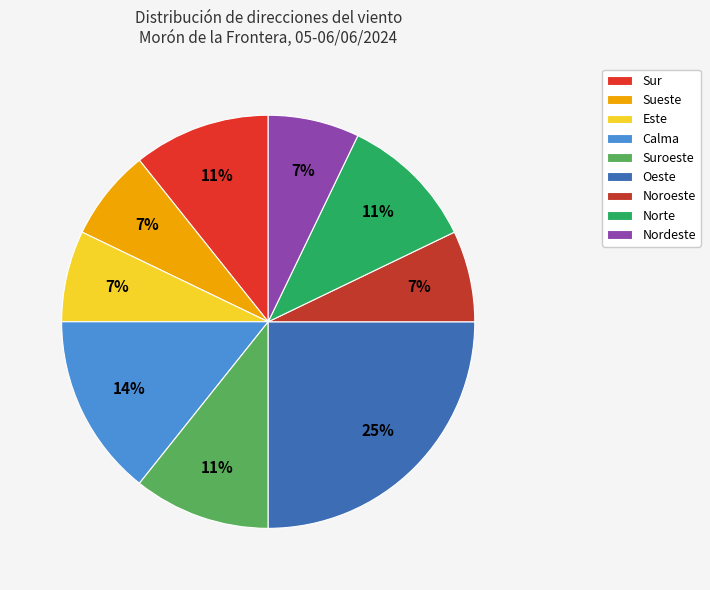

What is the total percentage of Norte and Sueste?

17.9%